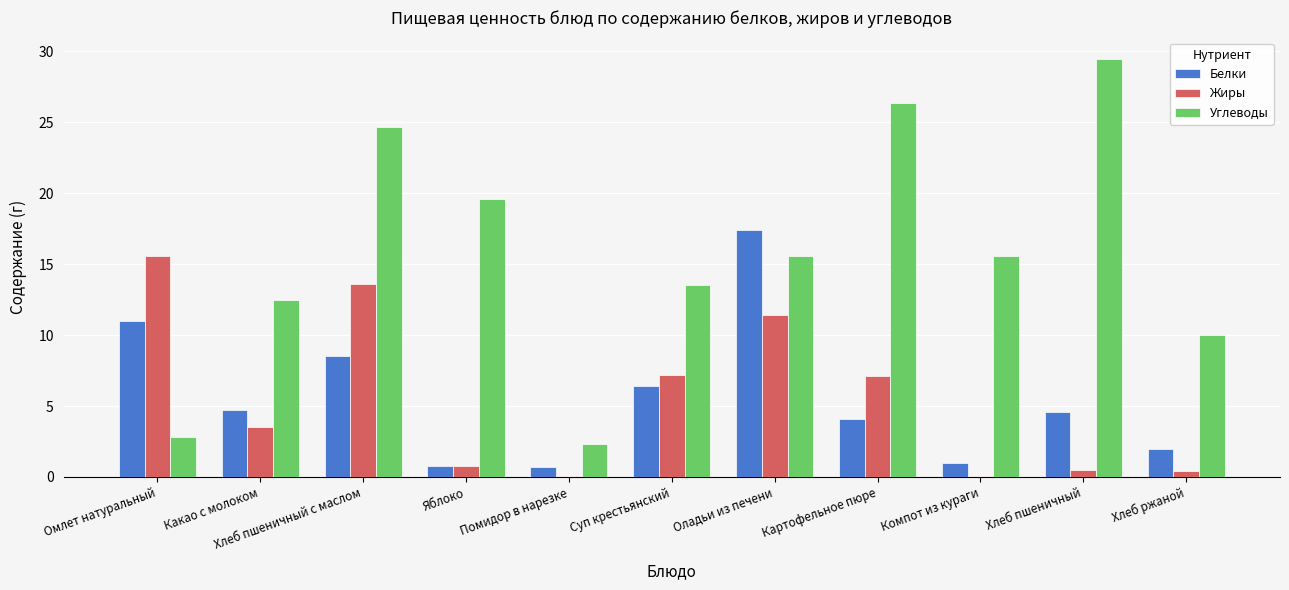

Which series has the widest spread of values?

Углеводы